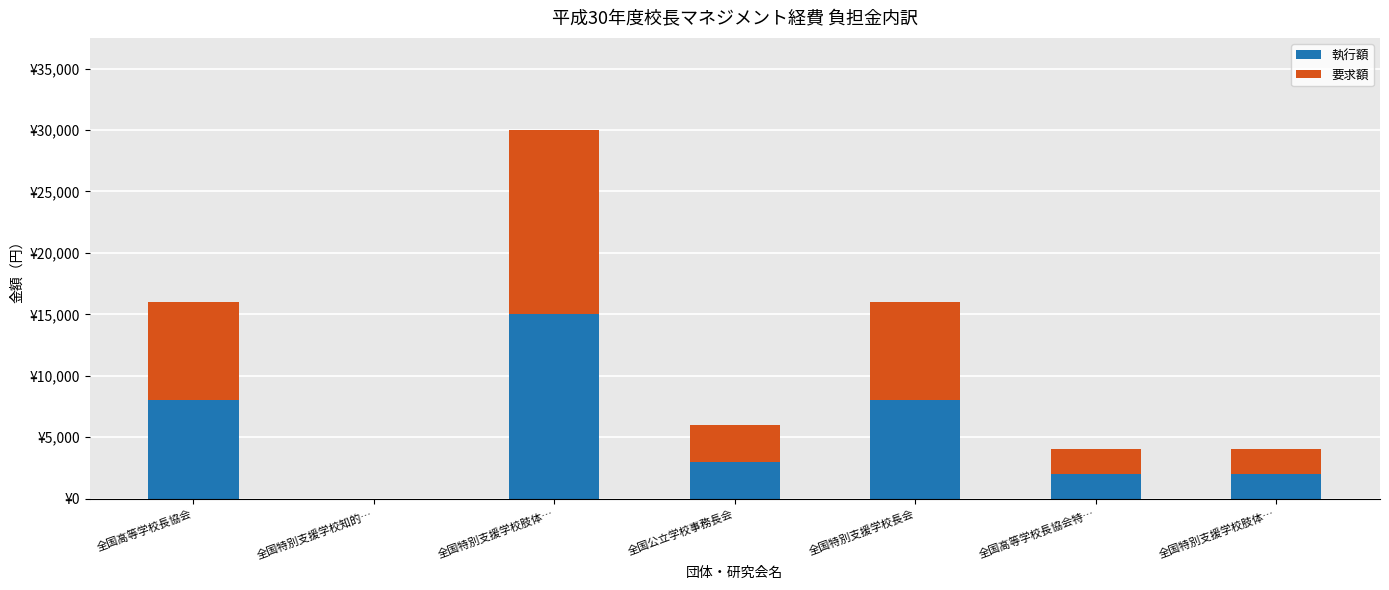

Which series changed the most between 全国特別支援学校長会 and 全国特別支援学校肢体…?

執行額